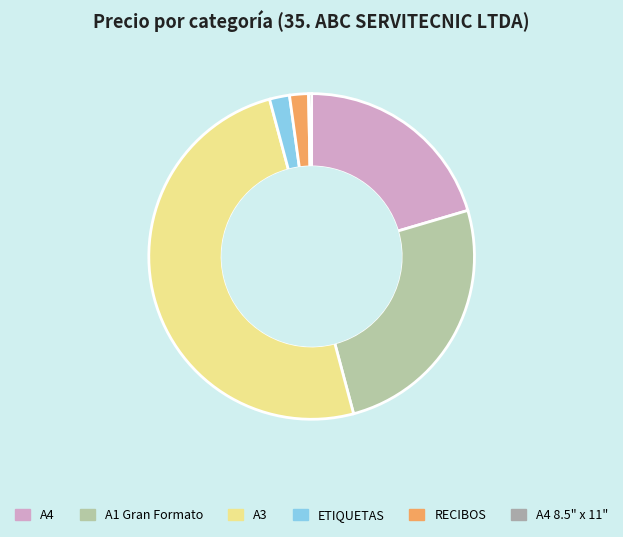

How many slices are in this pie chart?

6